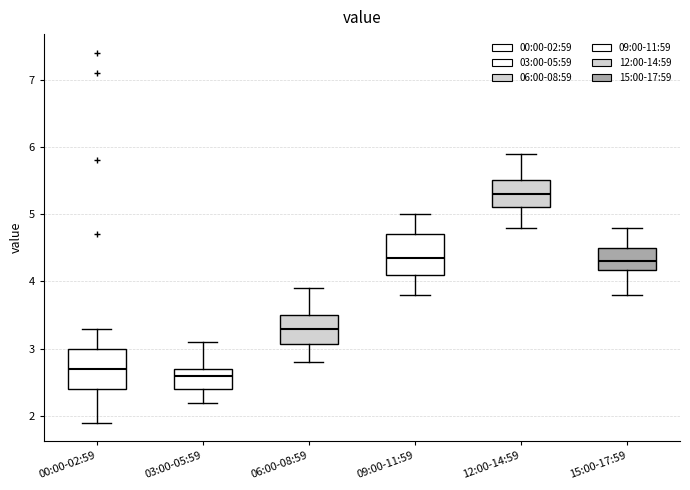

Where is the lower edge of the box for 00:00-02:59 on the y-axis? The values are not printed on the chart, so give them approximately, as read against the axis.

2.4